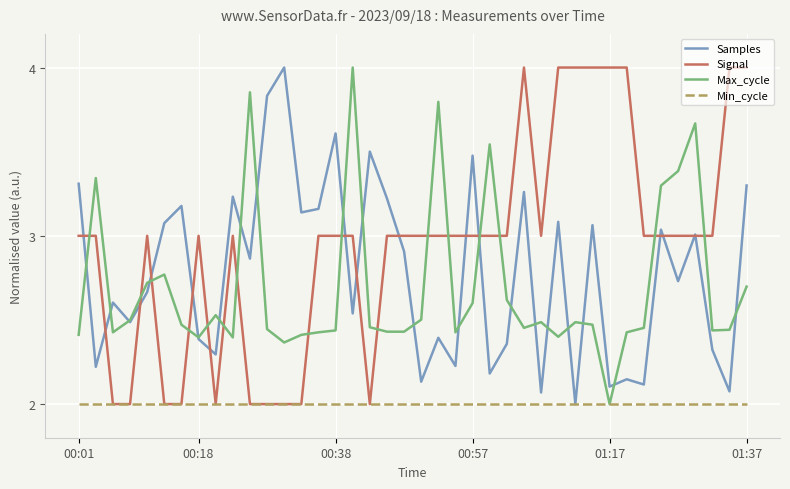

Which series has the largest total across all categories?

Signal